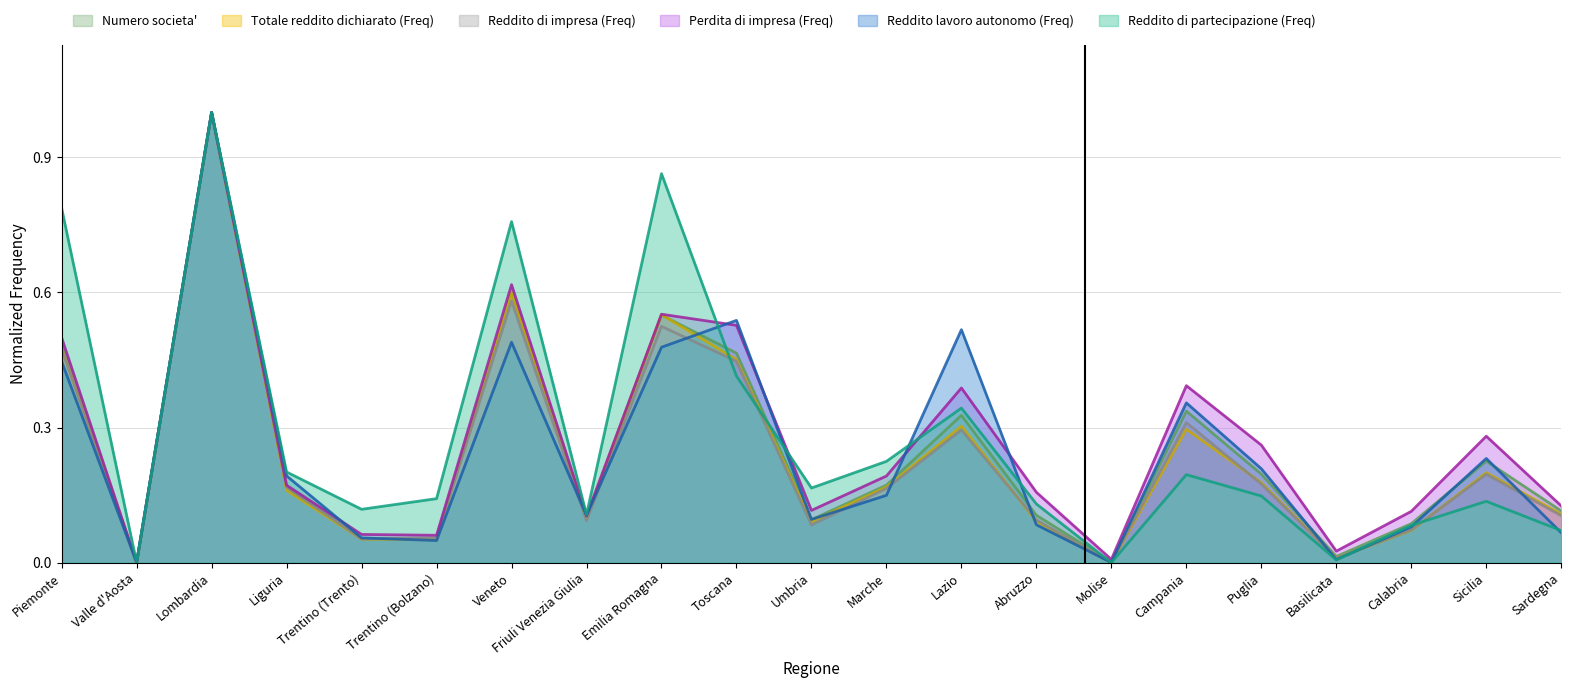

How many positive values does the Reddito di impresa (Freq) series have?

20